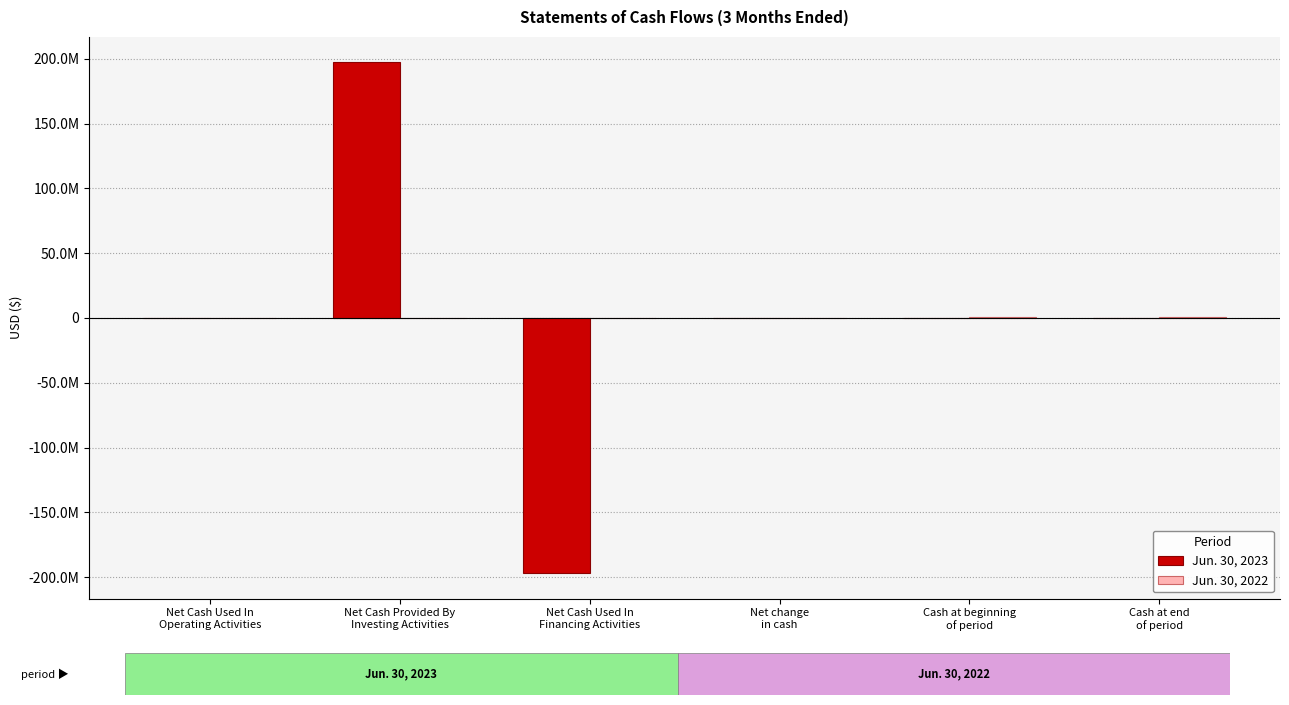

What is the difference between the second highest and second lowest values in the Jun. 30, 2023 series?

417646